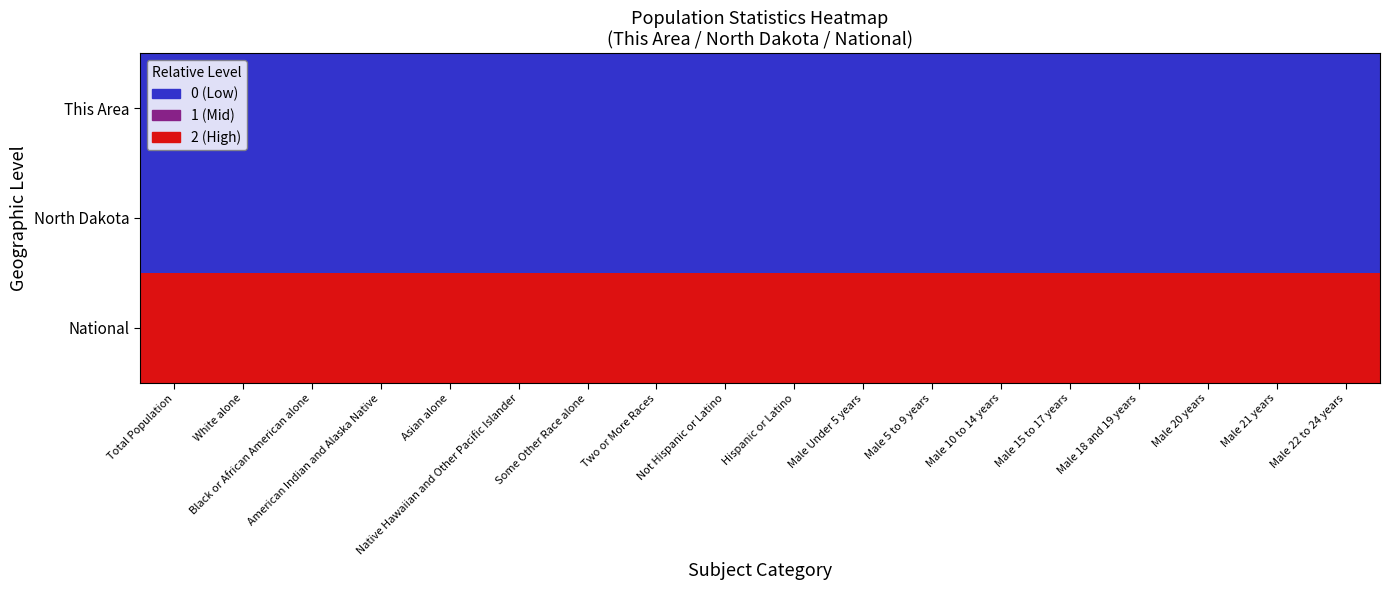

What is the total value across all series at Total Population?

2